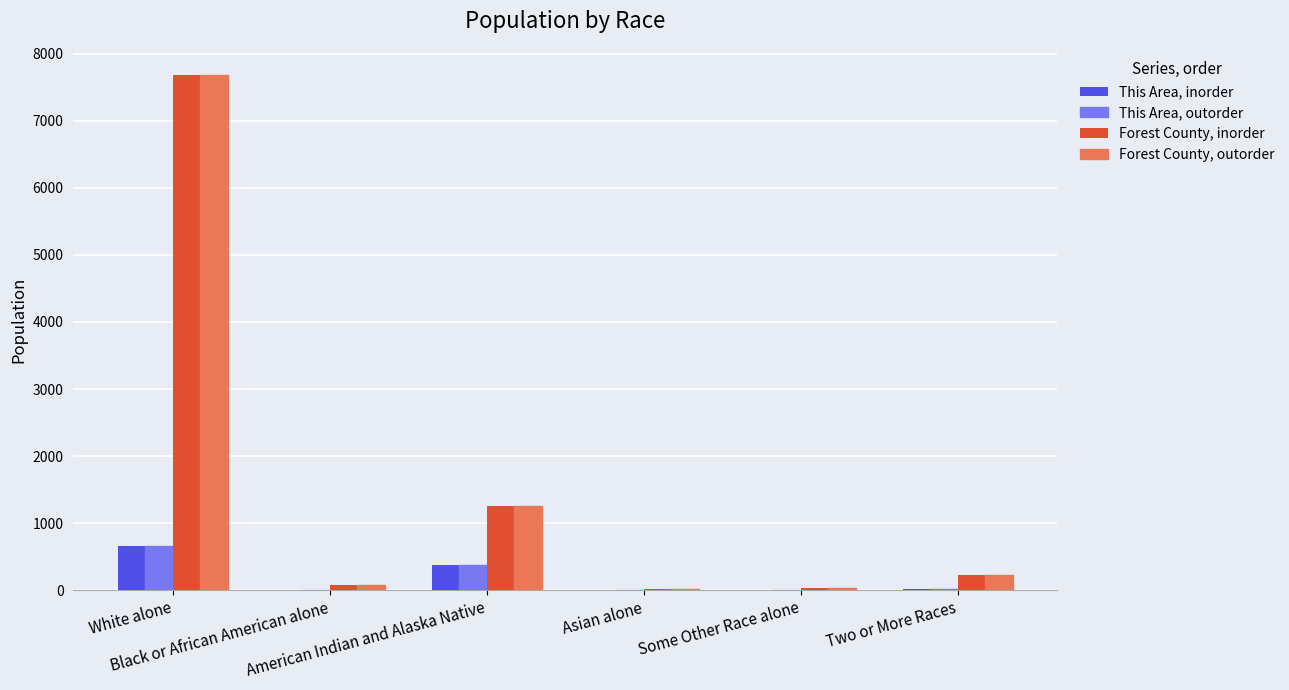

What is the maximum value for Forest County, inorder?

7690